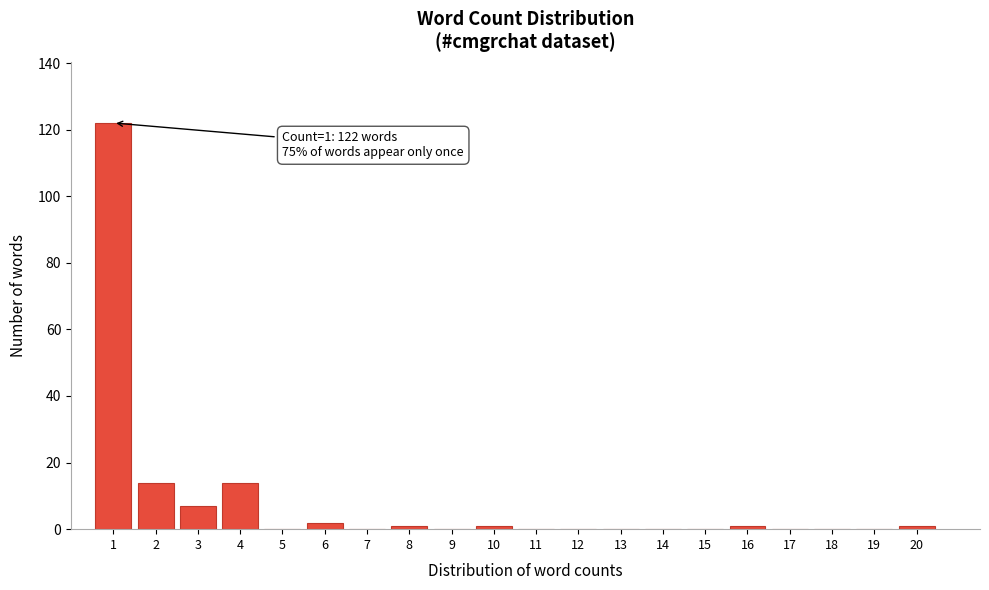

Which range on the x-axis has the tallest bar?

0.5 to 1.5